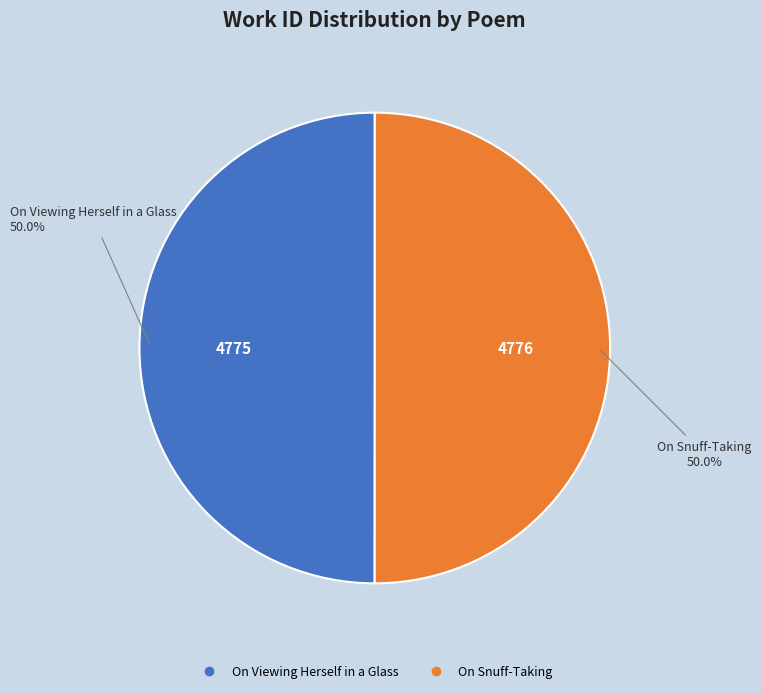

Do On Snuff-Taking and On Viewing Herself in a Glass together represent more than half of the pie?

Yes